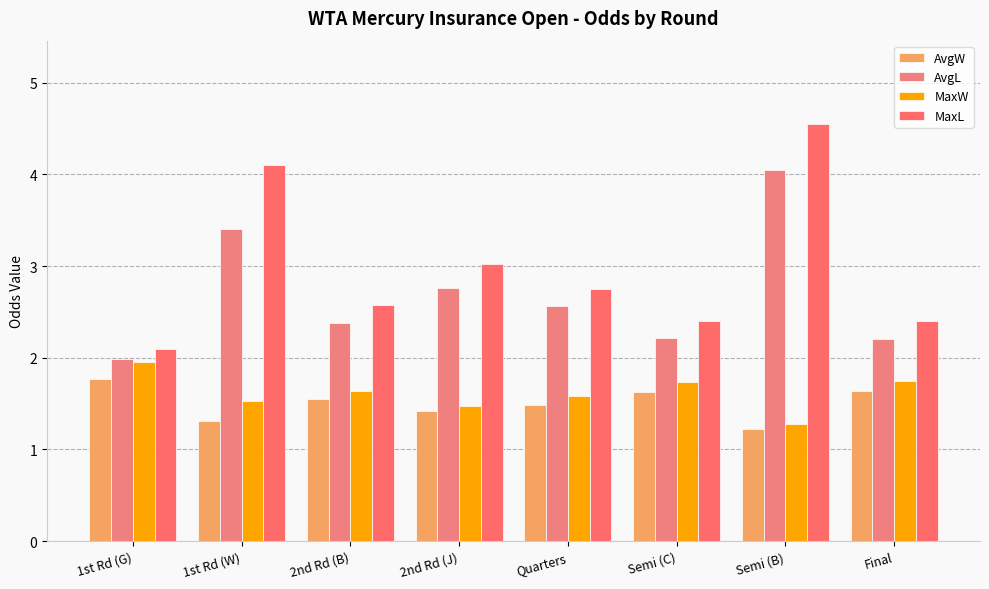

Reading left to right, extract all data points from this chart.

AvgW: 1st Rd (G)=1.8	1st Rd (W)=1.3	2nd Rd (B)=1.6	2nd Rd (J)=1.4	Quarters=1.5	Semi (C)=1.6	Semi (B)=1.2	Final=1.6
AvgL: 1st Rd (G)=2.0	1st Rd (W)=3.4	2nd Rd (B)=2.4	2nd Rd (J)=2.8	Quarters=2.6	Semi (C)=2.2	Semi (B)=4.0	Final=2.2
MaxW: 1st Rd (G)=1.9	1st Rd (W)=1.5	2nd Rd (B)=1.6	2nd Rd (J)=1.5	Quarters=1.6	Semi (C)=1.7	Semi (B)=1.3	Final=1.8
MaxL: 1st Rd (G)=2.1	1st Rd (W)=4.1	2nd Rd (B)=2.6	2nd Rd (J)=3.0	Quarters=2.8	Semi (C)=2.4	Semi (B)=4.5	Final=2.4